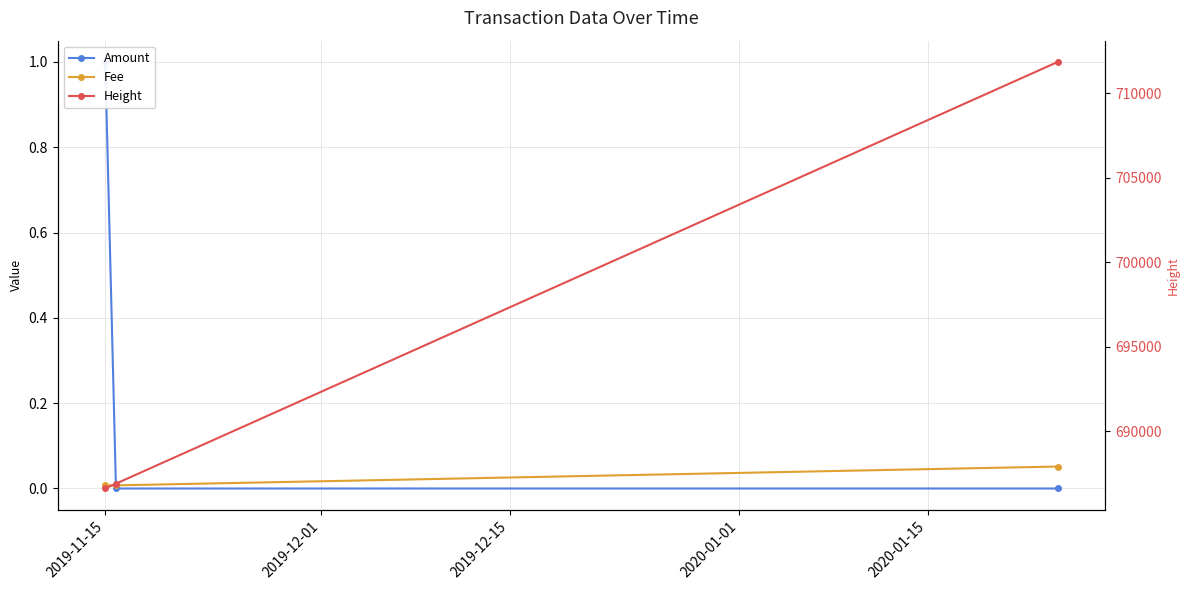

What are all the series names shown in the legend?

Amount, Fee, Height